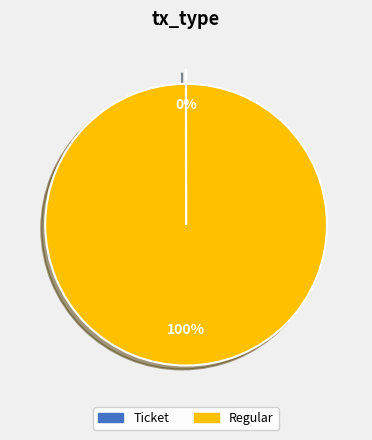

To the nearest percent, what percentage of the pie is Regular?

100%